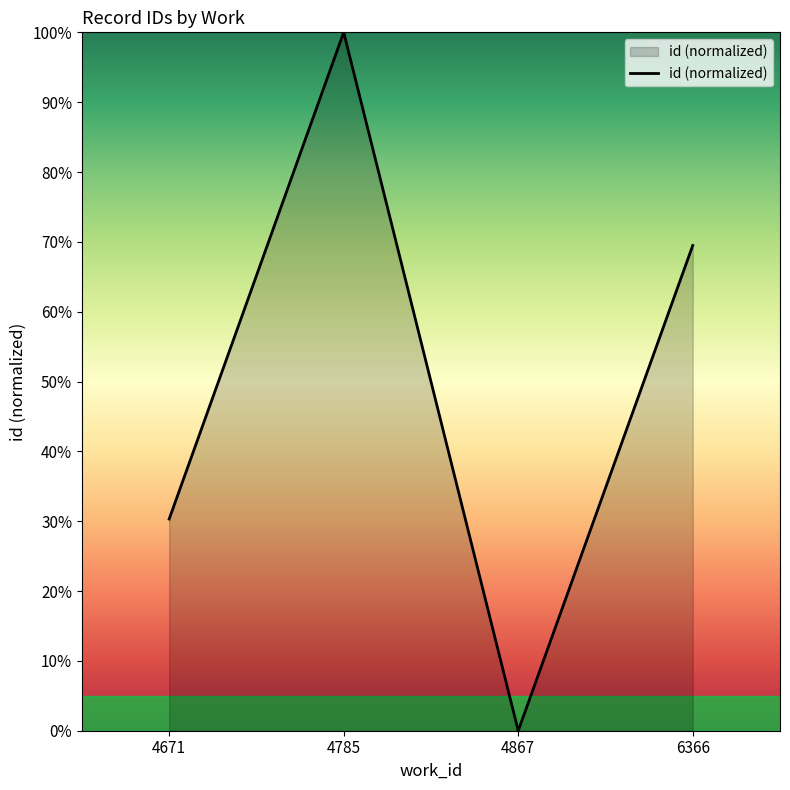

Read the value at 4671.

30.3